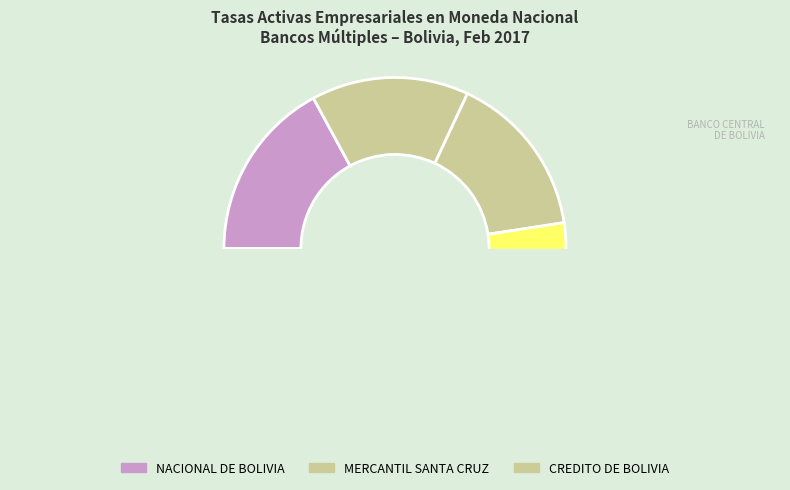

Does CREDITO DE BOLIVIA represent more than half of the total?

No